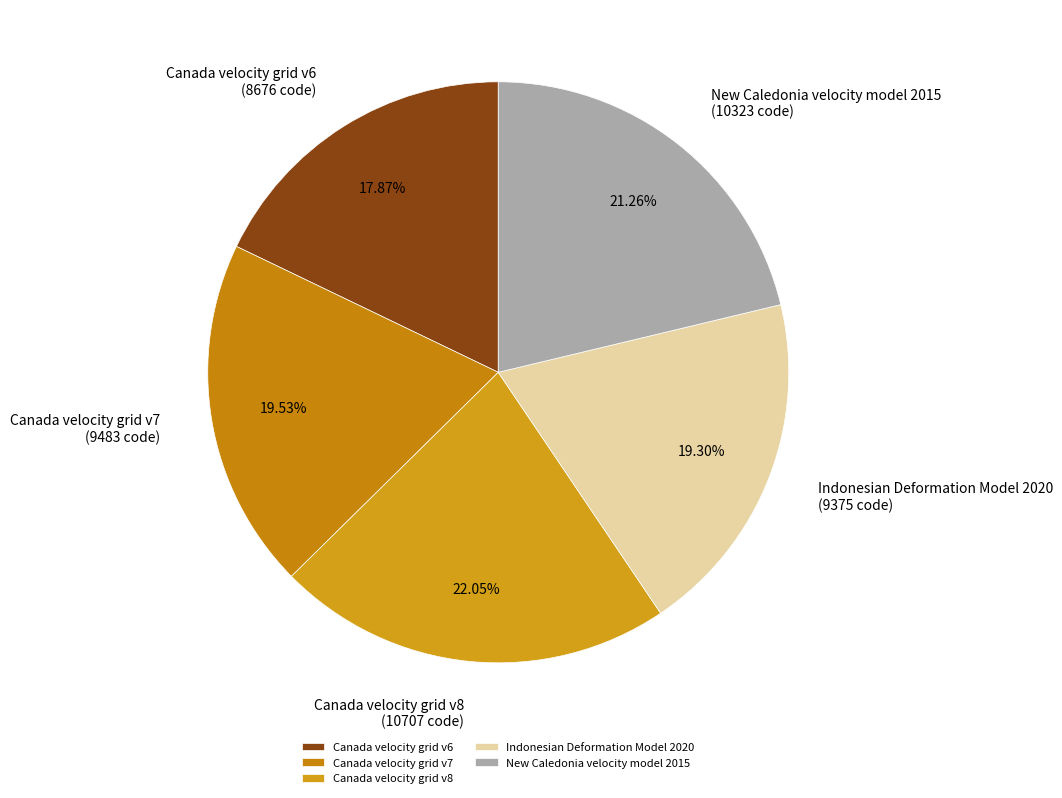

Which slice is the largest?

Canada velocity grid v8